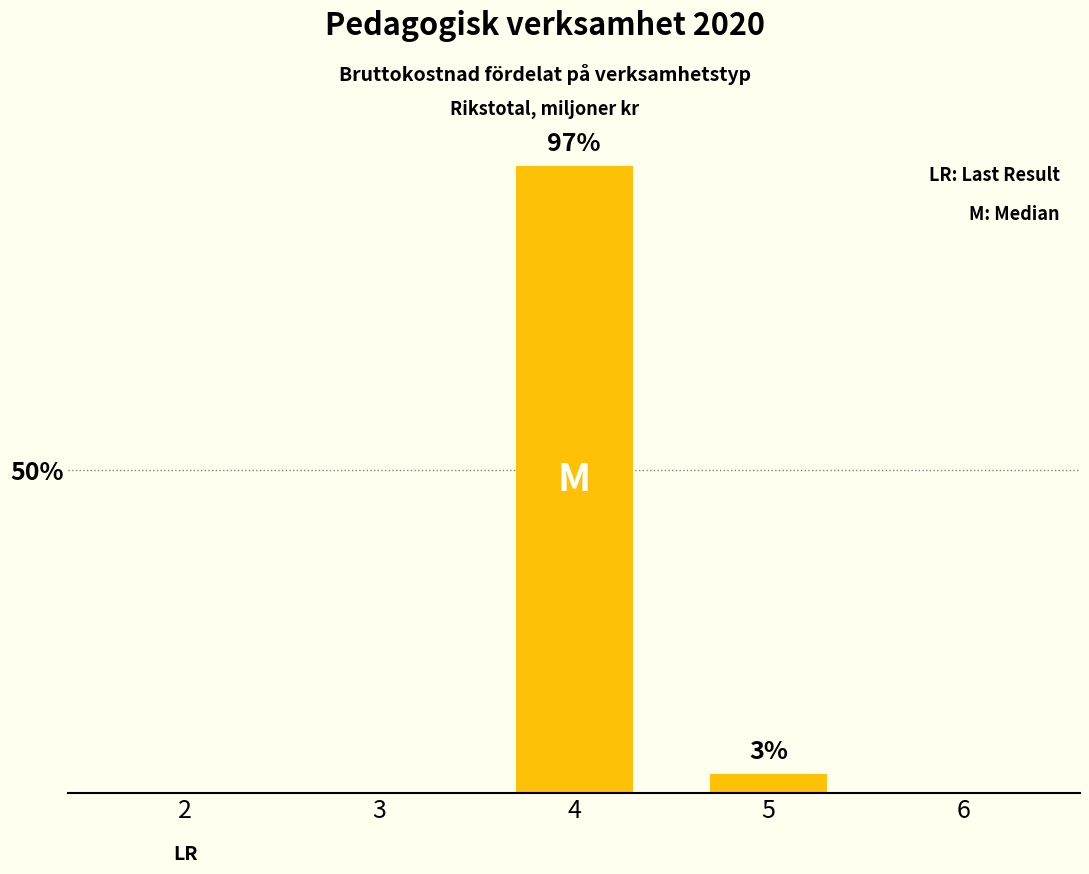

Are the bars horizontal?

No